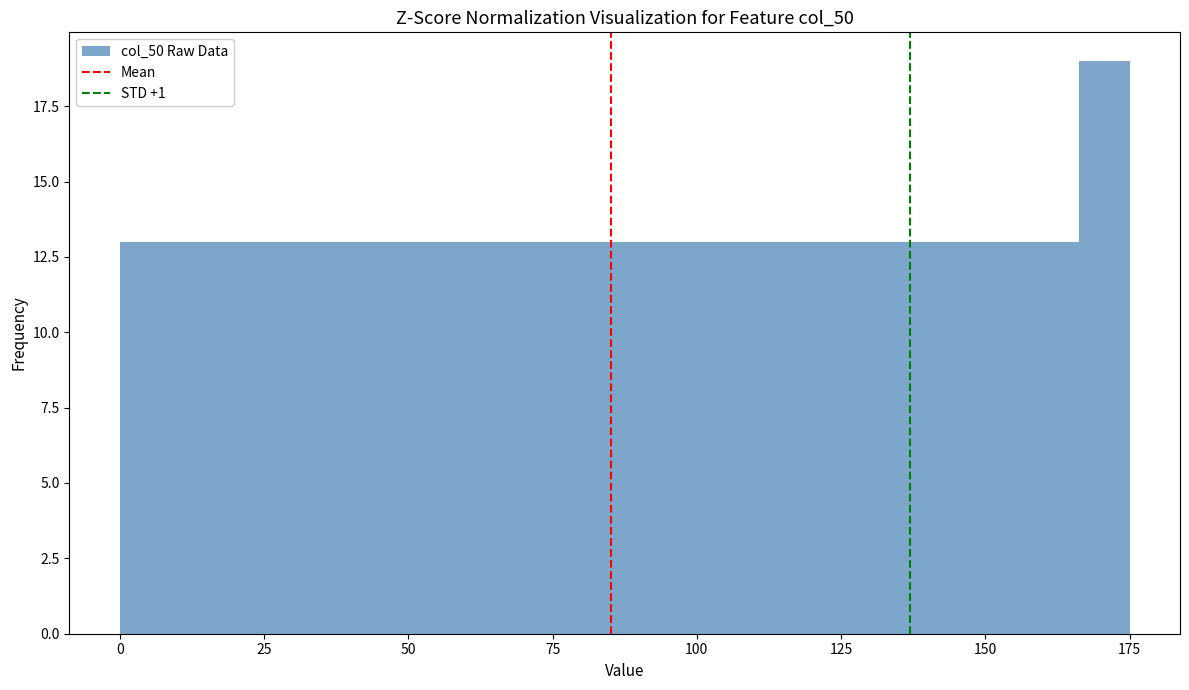

Read against the x-axis, roughly where is the centre of the tallest bar?

170